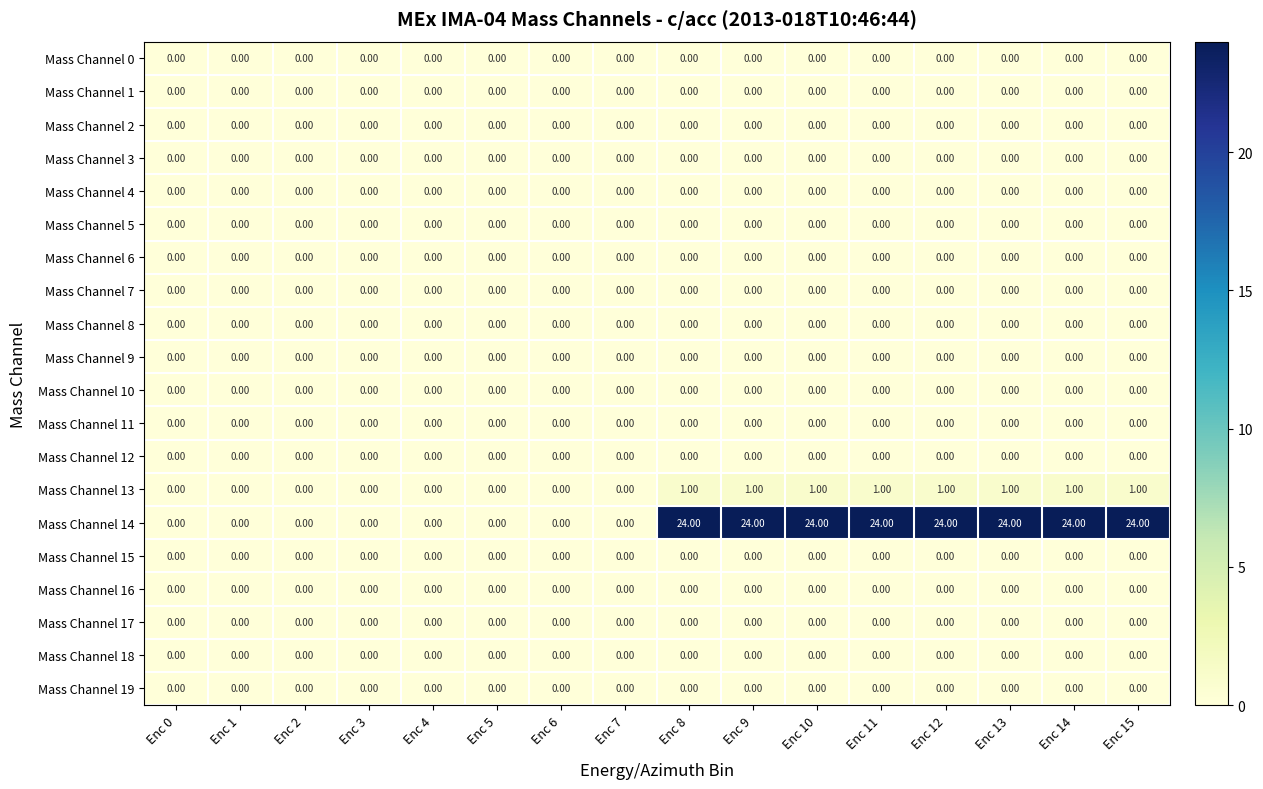

Which series has the largest total across all categories?

Mass Channel 14